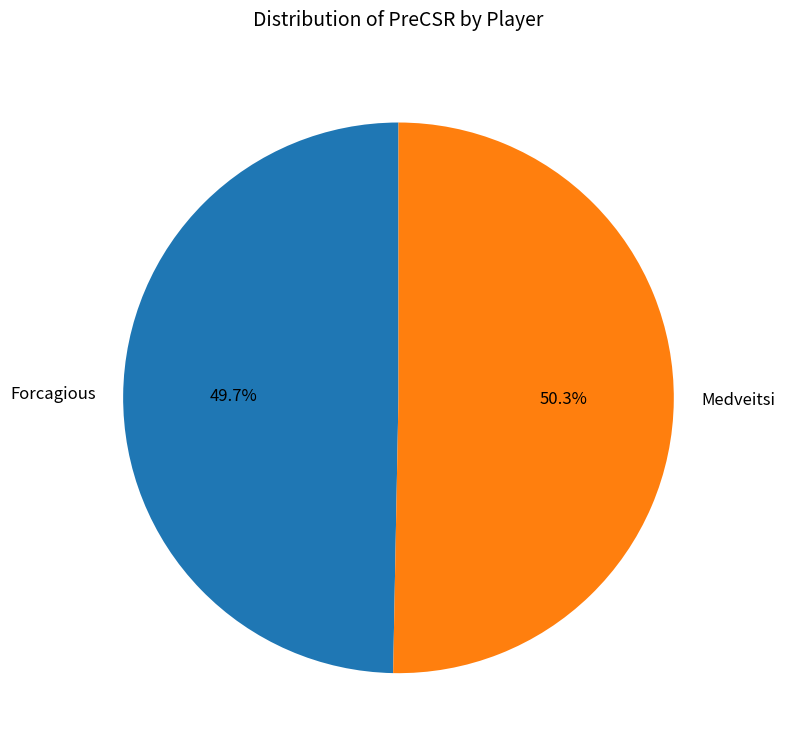

To the nearest percent, what is the combined percentage of Medveitsi and Forcagious?

100%